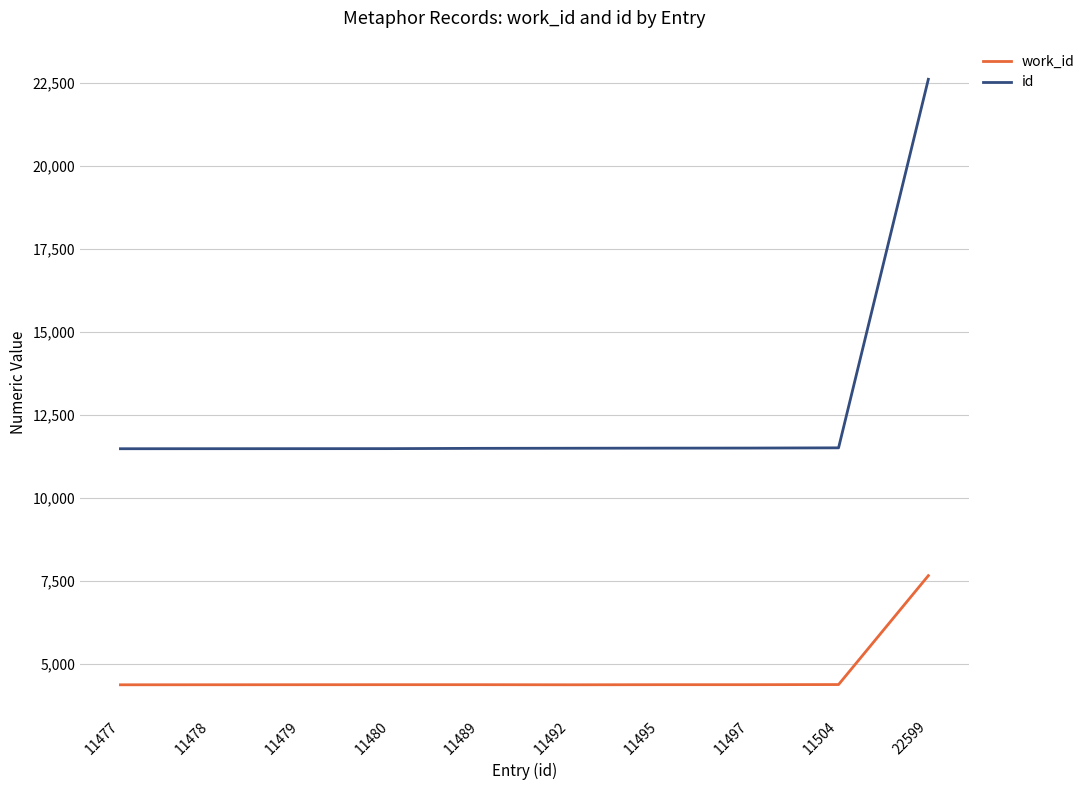

At which category is the sum across all series the highest?

22599